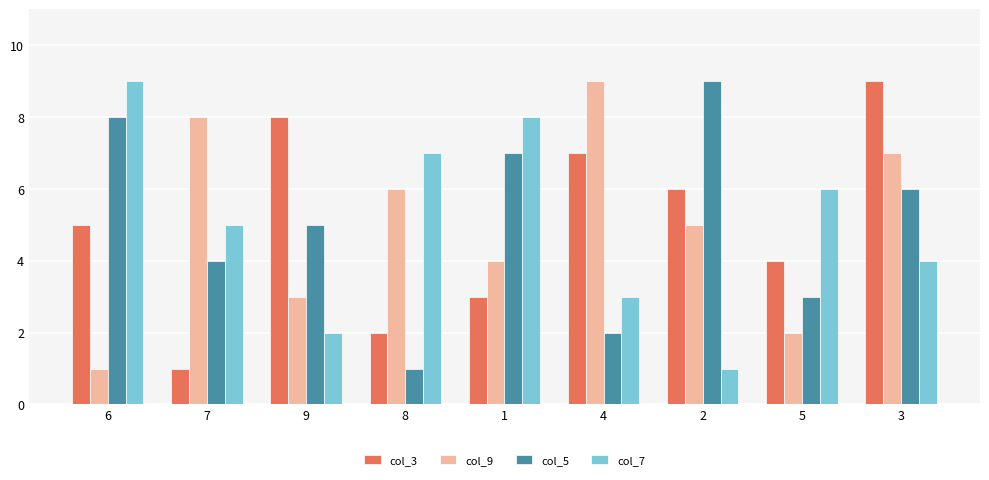

What is the label of the 9th bar from the right?

6